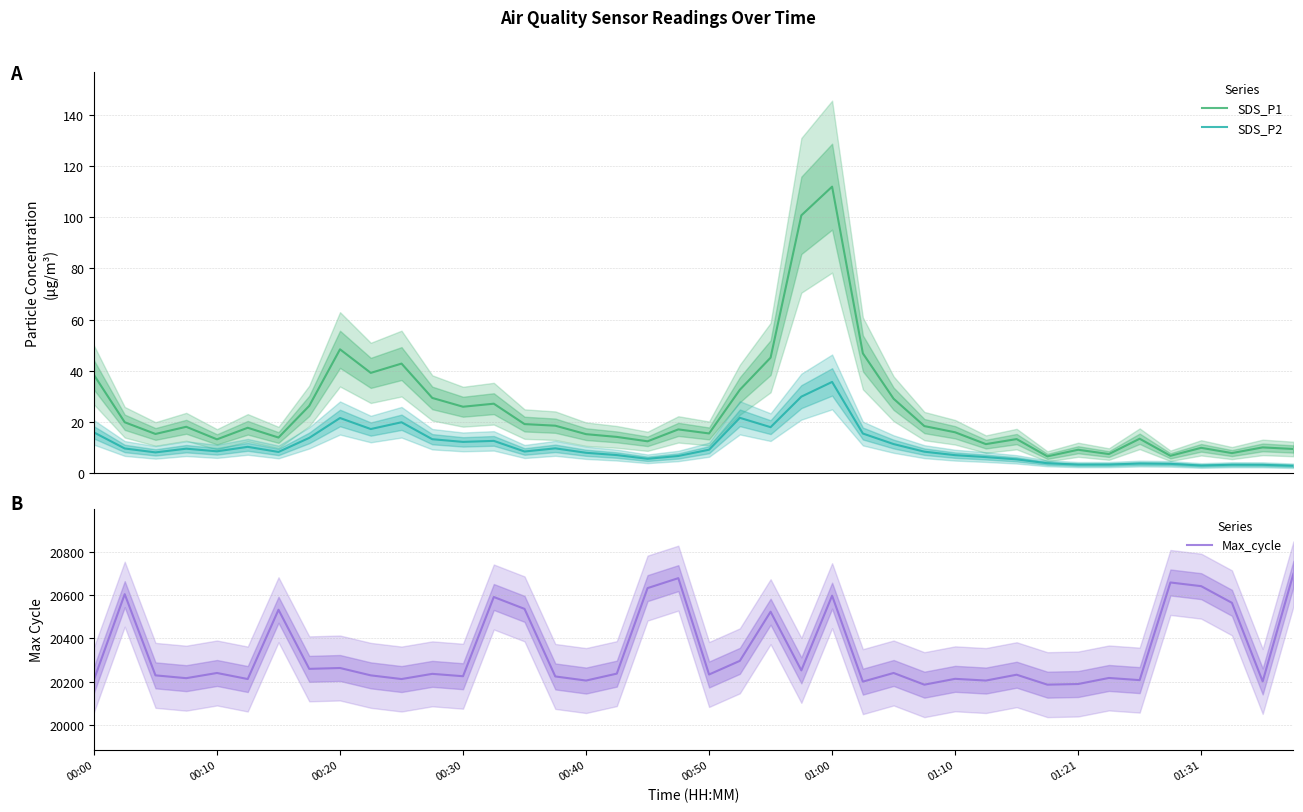

True or false: Max_cycle has a value of 32124.5 at 14.

False